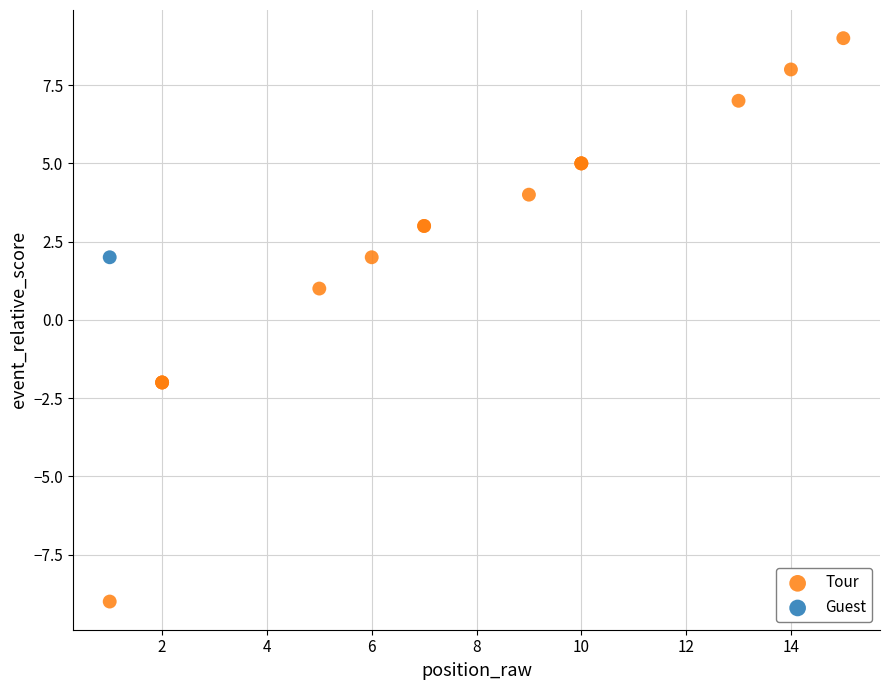

What are all the series names shown in the legend?

Tour, Guest